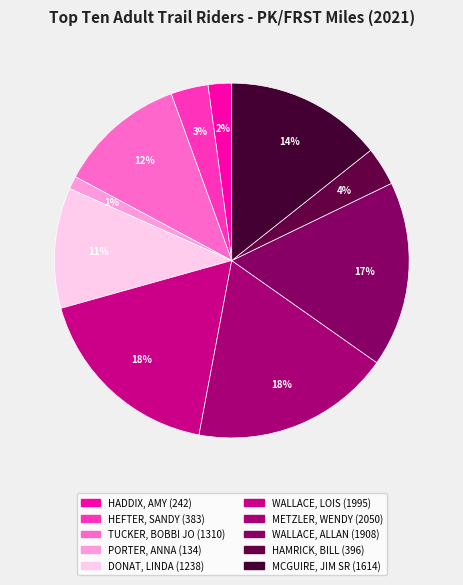

To the nearest percent, what percentage of the pie is METZLER, WENDY?

18%